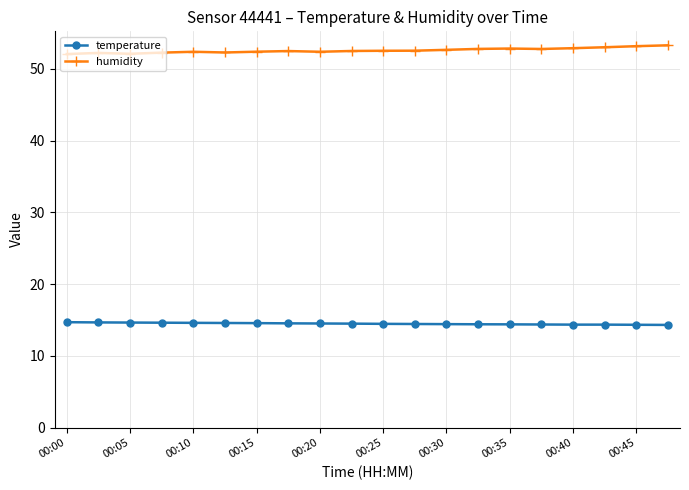

How many distinct data groups are displayed?

2